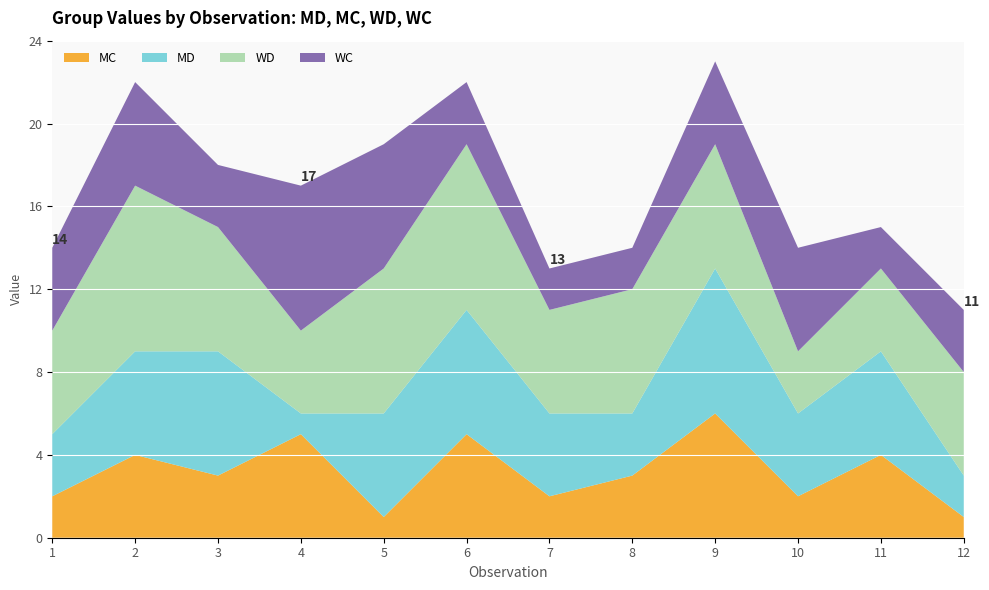

Reading left to right, extract all data points from this chart.

MD: 3	5	6	1	5	6	4	3	7	4	5	2
MC: 2	4	3	5	1	5	2	3	6	2	4	1
WD: 5	8	6	4	7	8	5	6	6	3	4	5
WC: 4	5	3	7	6	3	2	2	4	5	2	3